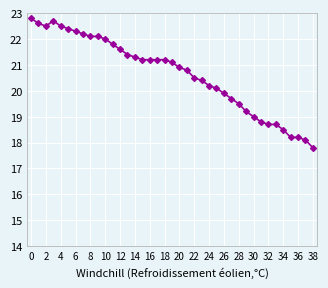

What is the difference between the maximum and minimum values?

5.0